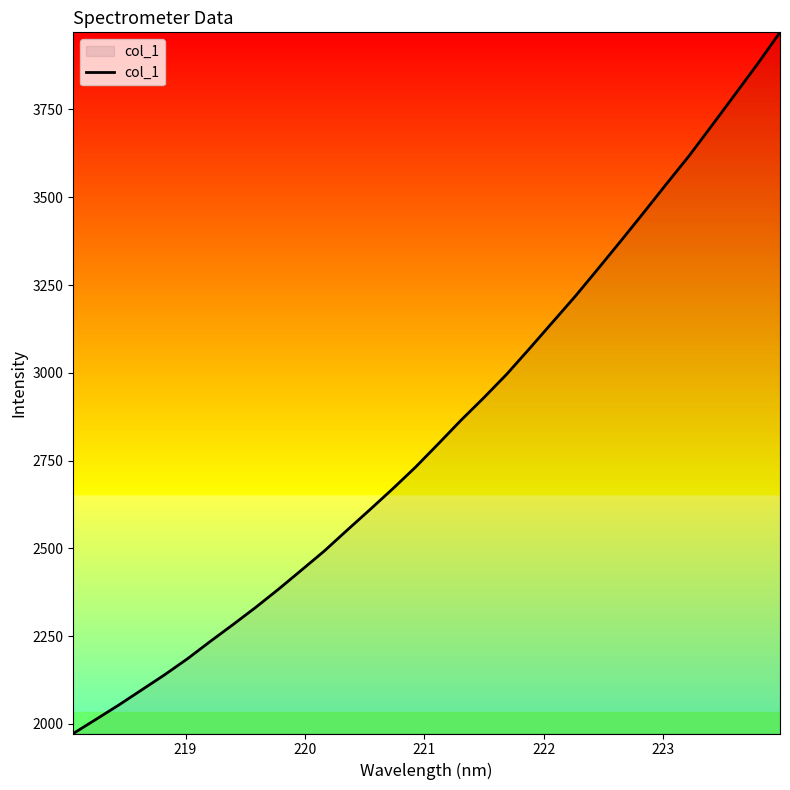

What is the maximum value shown in the chart?

3969.8